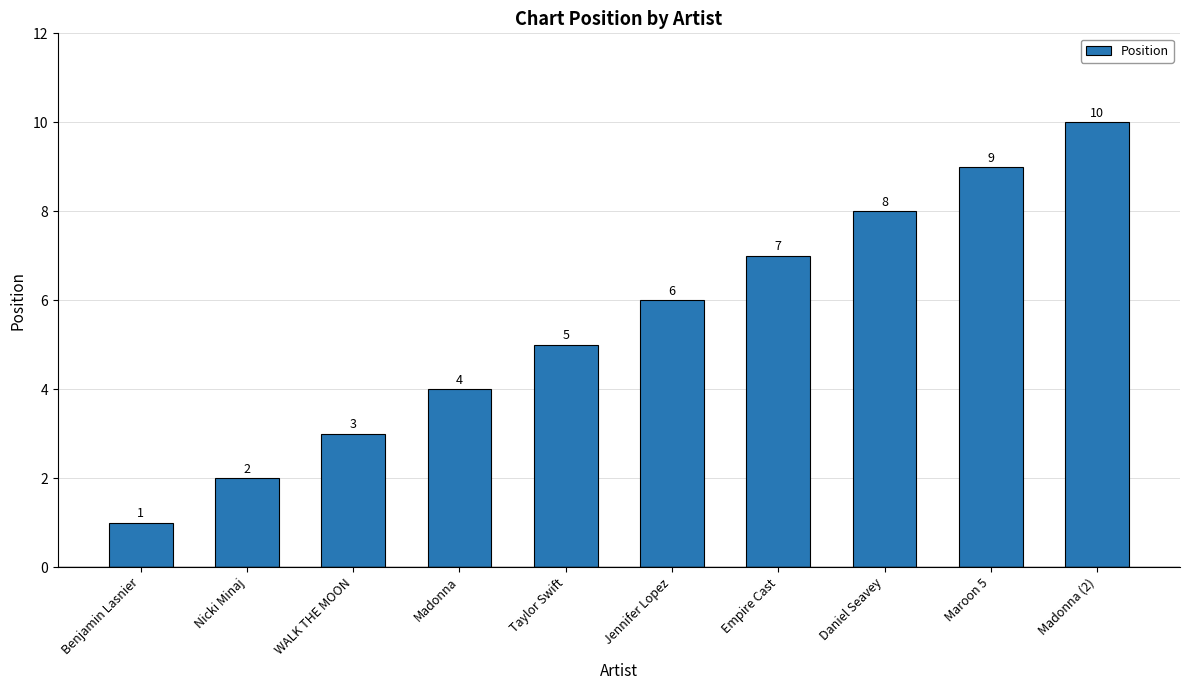

What is the ratio of the value at Madonna (2) to the value at Nicki Minaj?

5.0